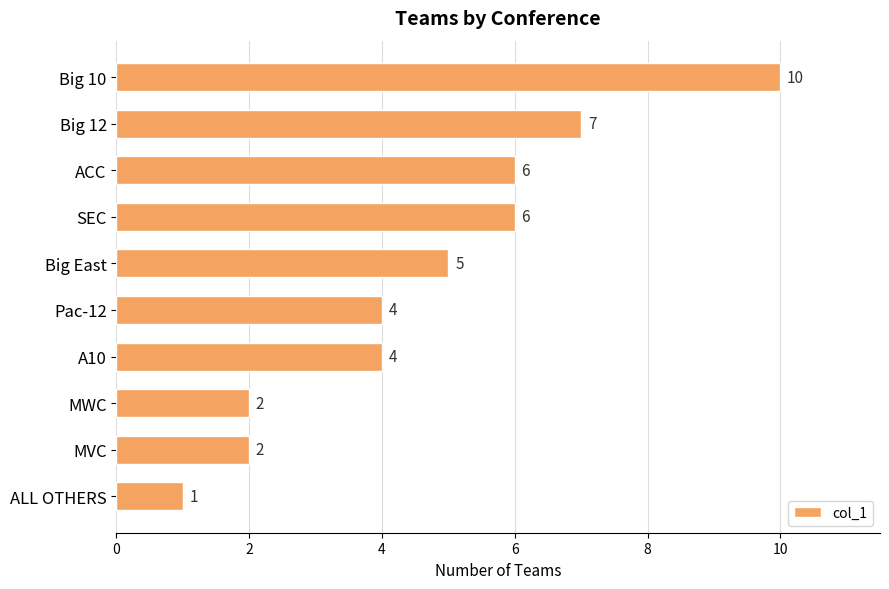

Read the value at SEC.

6